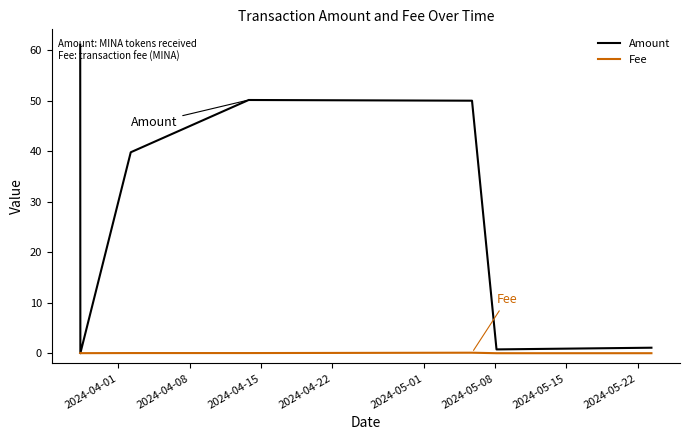

What is the sum of all Fee values?

0.2